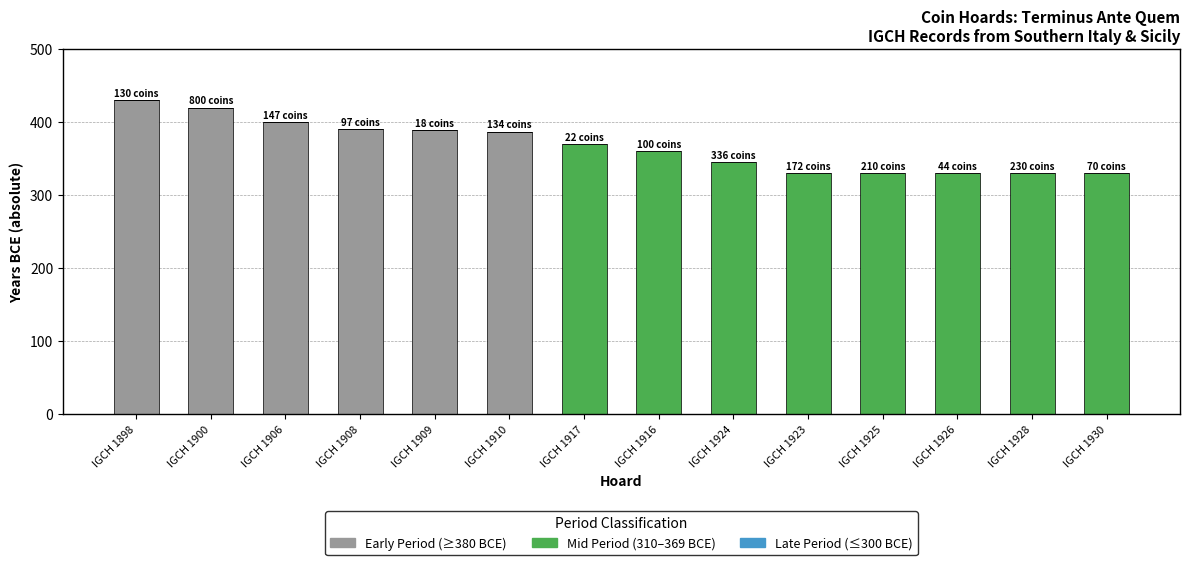

What is the total value across all series at IGCH 1910?

387